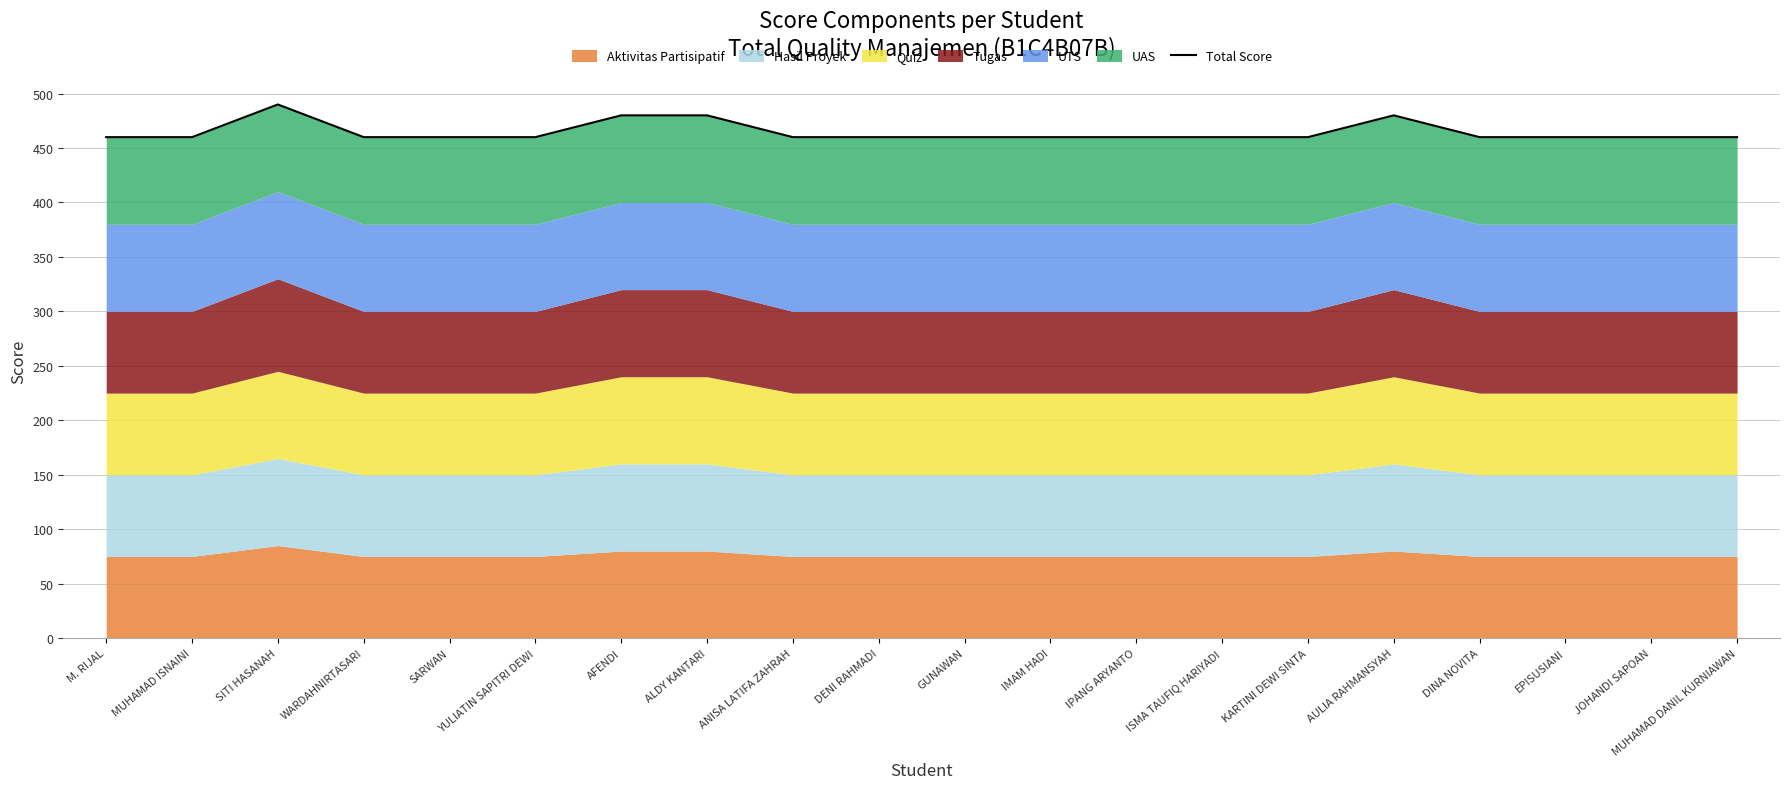

Reading right to left, transcribe all the data shown in this chart.

MUHAMAD DANIL KURNIAWAN=460	JOHANDI SAPOAN=460	EPISUSIANI=460	DINA NOVITA=460	AULIA RAHMANSYAH=480	KARTINI DEWI SINTA=460	ISMA TAUFIQ HARIYADI=460	IPANG ARYANTO=460	IMAM HADI=460	GUNAWAN=460	DENI RAHMADI=460	ANISA LATIFA ZAHRAH=460	ALDY KANTARI=480	AFENDI=480	YULIATIN SAPITRI DEWI=460	SARWAN=460	WARDAHNIRTASARI=460	SITI HASANAH=490	MUHAMAD ISNAINI=460	M. RIJAL=460